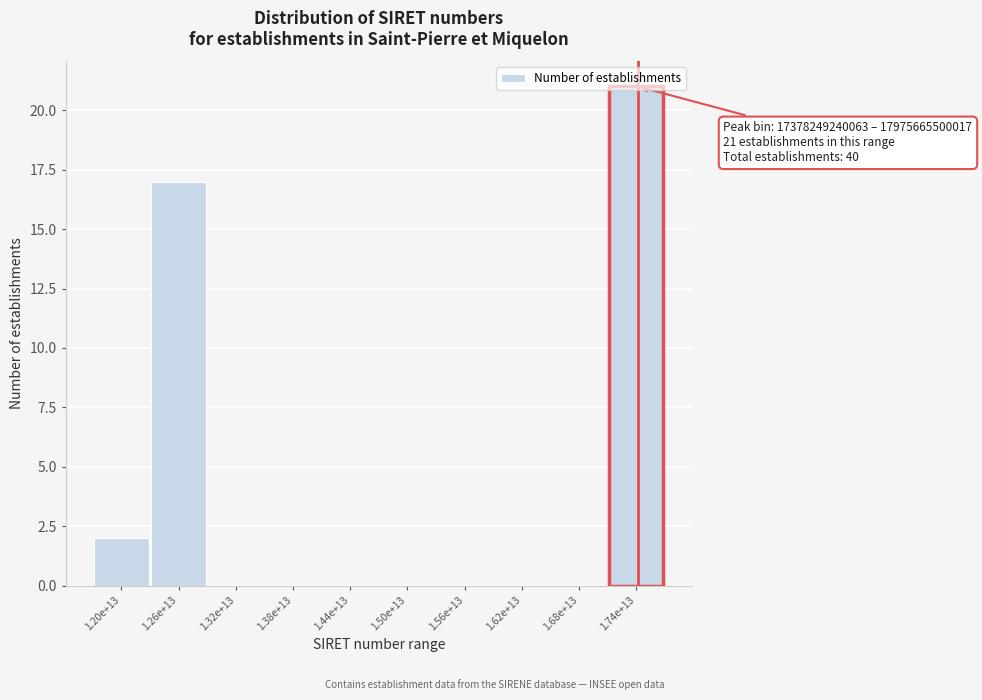

Which category has the highest value across all series?

1.74e+13